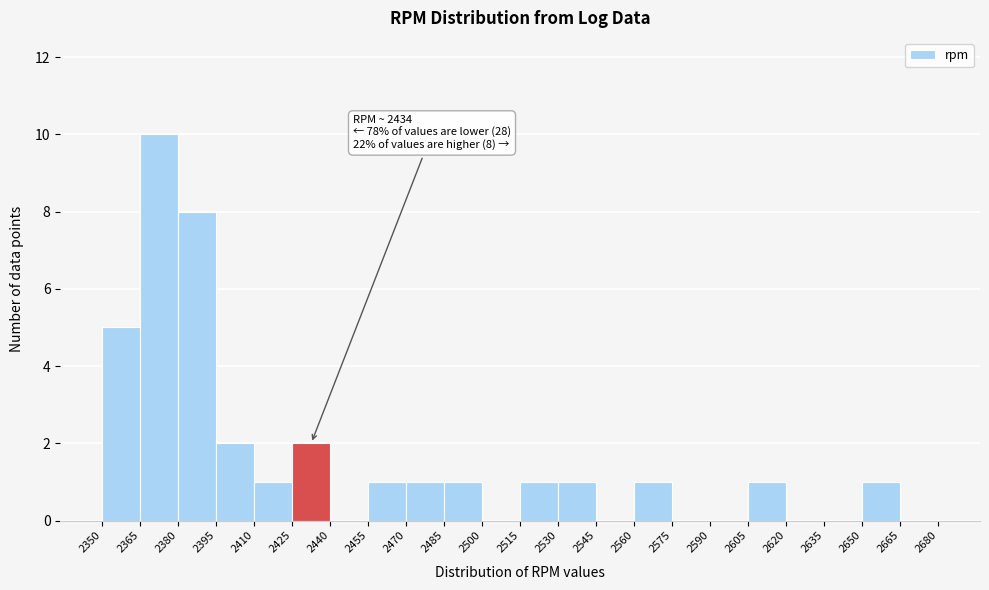

Over which range of the x-axis is the bar tallest?

2365 to 2380